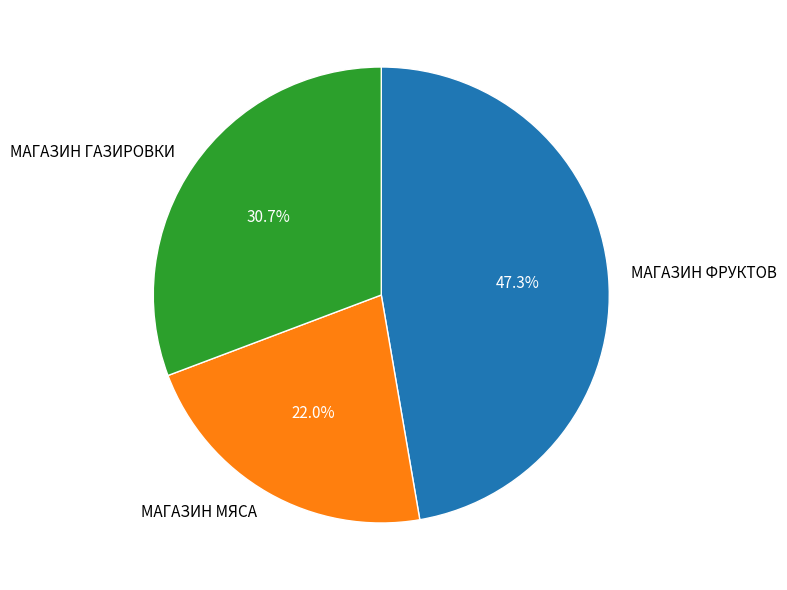

To the nearest percent, what is the difference between the largest and smallest slice percentages?

25%